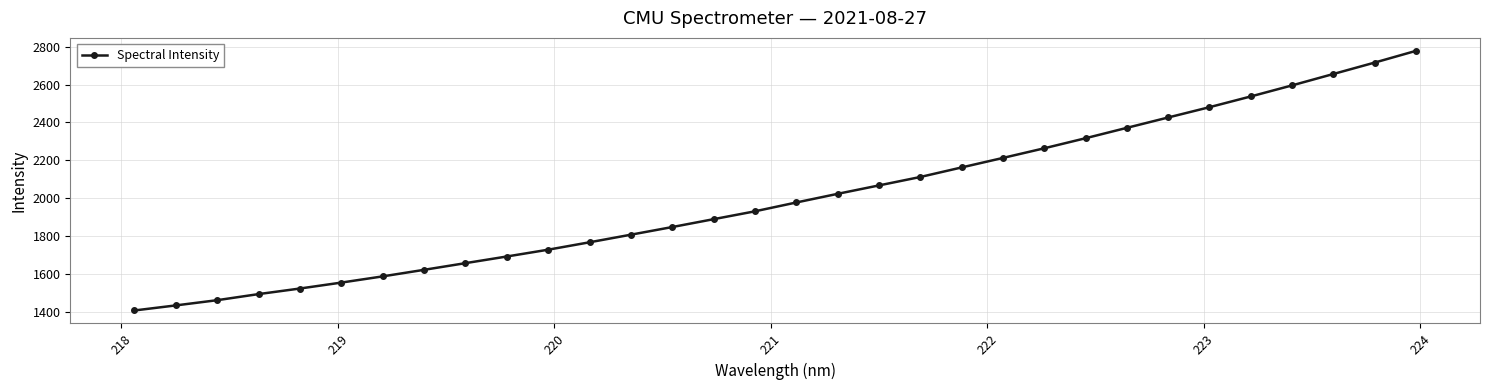

What is the value of the 11th point from the left?

1727.3